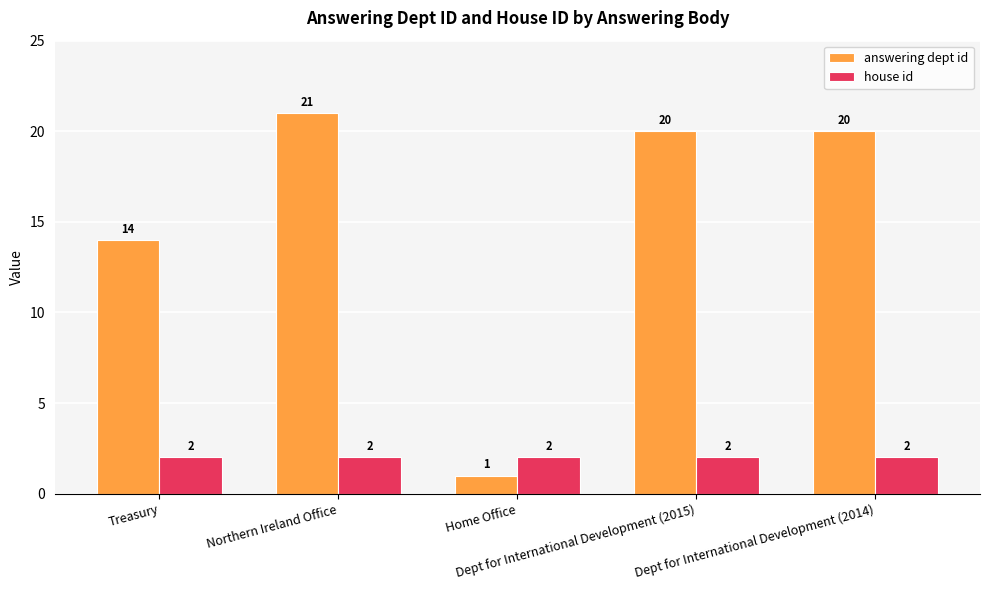

Rank the series by their maximum value, from lowest to highest.

house id, answering dept id